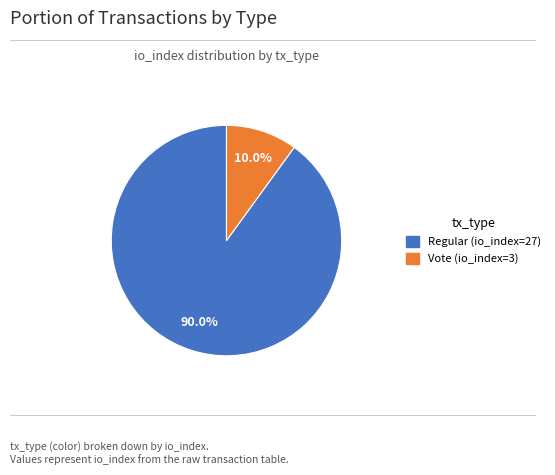

Does Vote (io_index=3) account for over 50% of the chart?

No